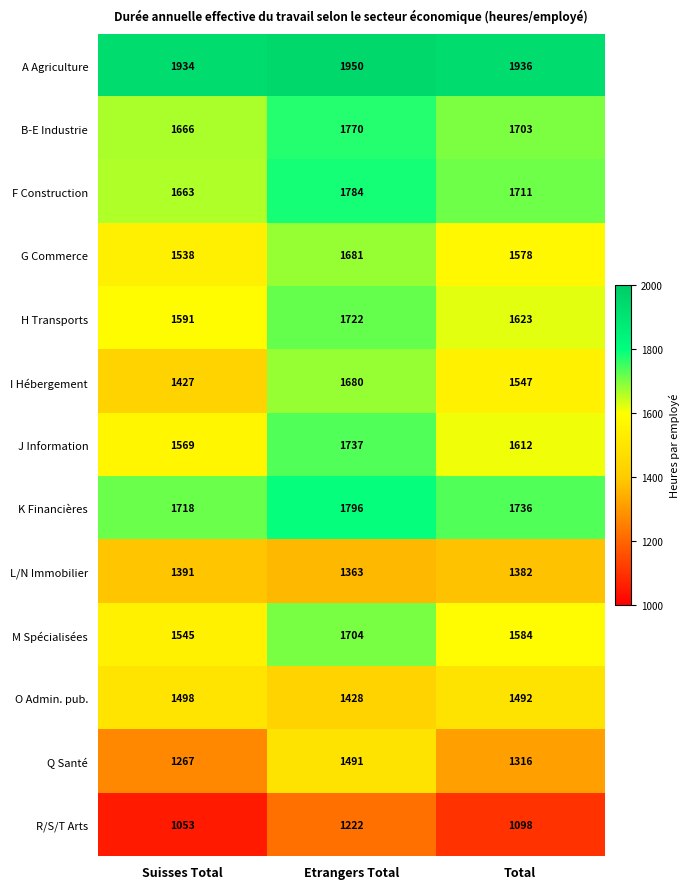

Which series has the widest spread of values?

I Hébergement